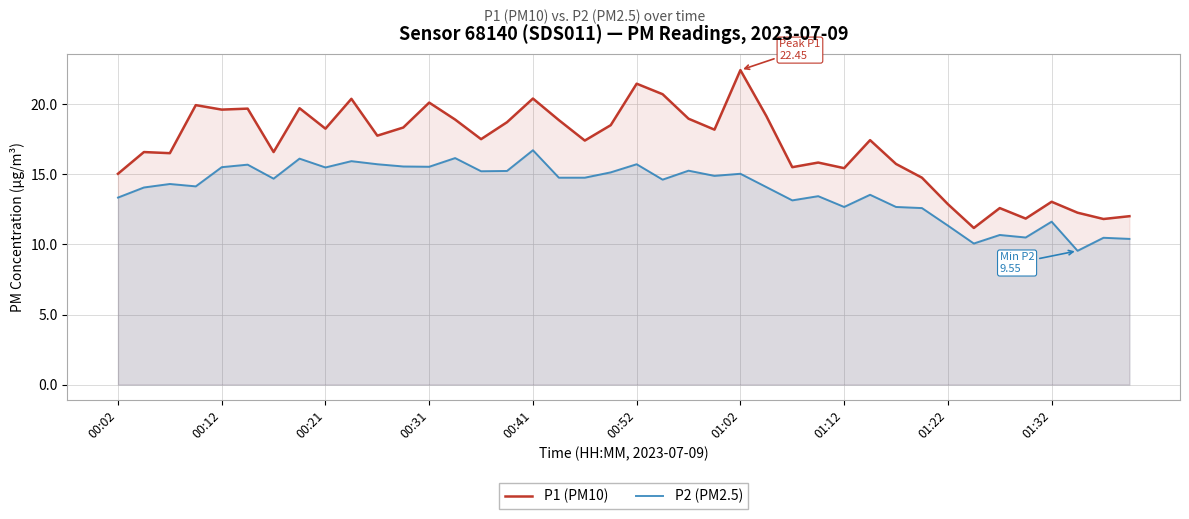

What is the lowest value of the P1 (PM10) series?

11.2